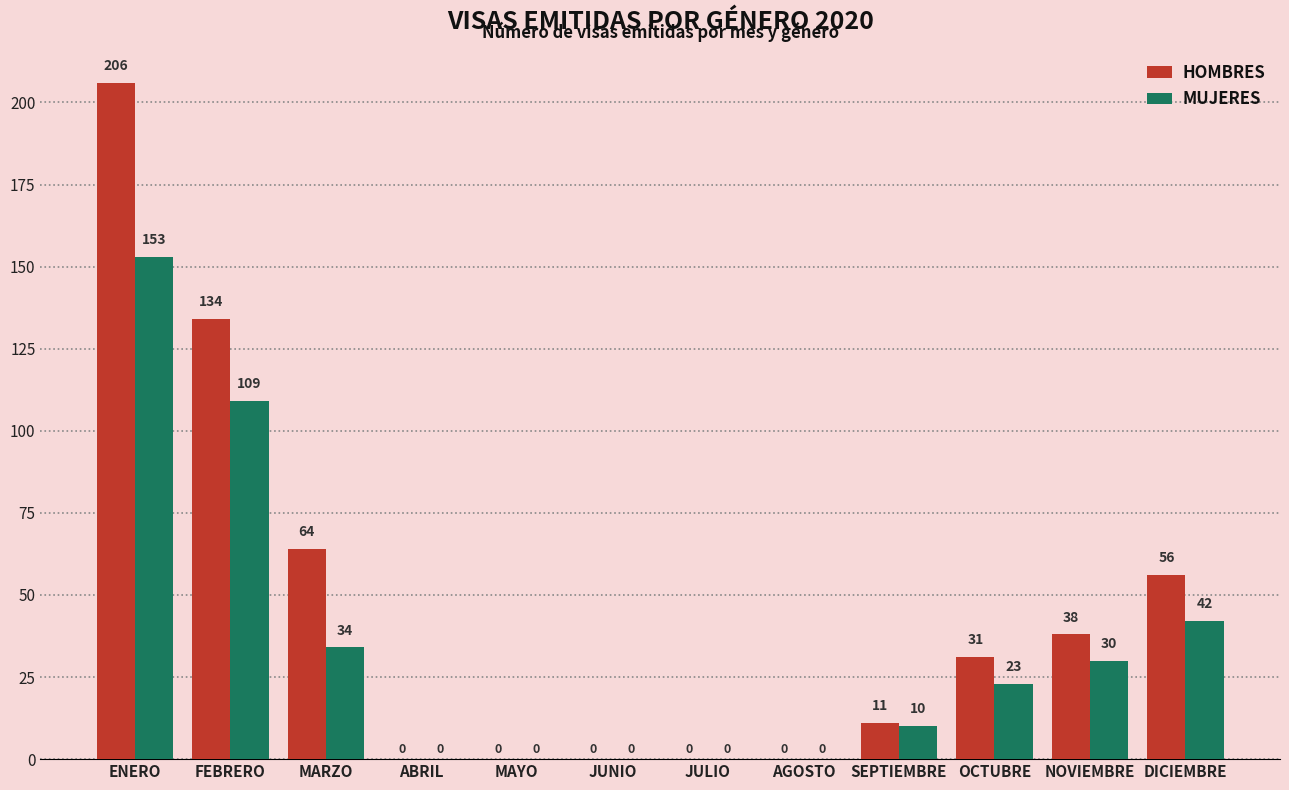

Reading left to right, what are all the values shown in this chart?

HOMBRES: ENERO=206	FEBRERO=134	MARZO=64	ABRIL=0	MAYO=0	JUNIO=0	JULIO=0	AGOSTO=0	SEPTIEMBRE=11	OCTUBRE=31	NOVIEMBRE=38	DICIEMBRE=56
MUJERES: ENERO=153	FEBRERO=109	MARZO=34	ABRIL=0	MAYO=0	JUNIO=0	JULIO=0	AGOSTO=0	SEPTIEMBRE=10	OCTUBRE=23	NOVIEMBRE=30	DICIEMBRE=42